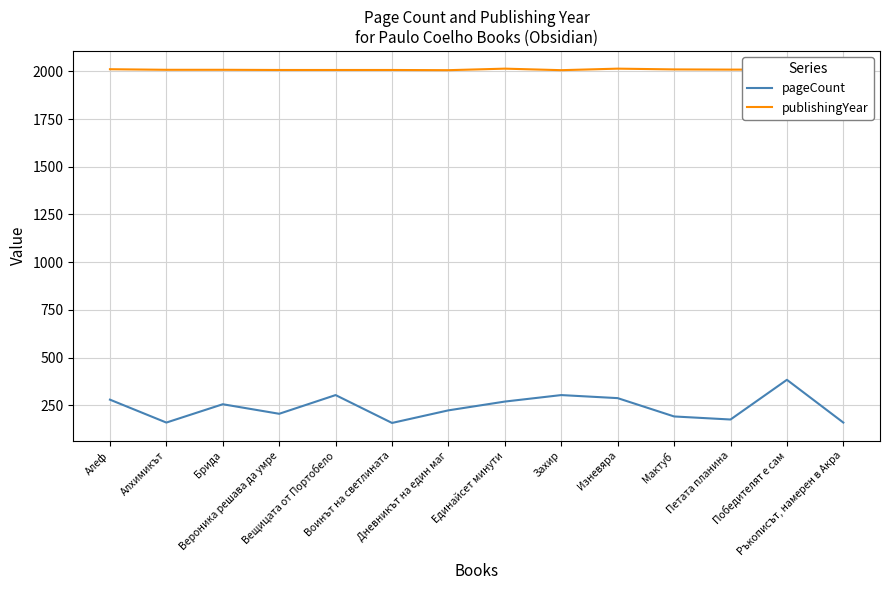

The publishingYear series shows 2009 at Победителят е сам. True or false?

True